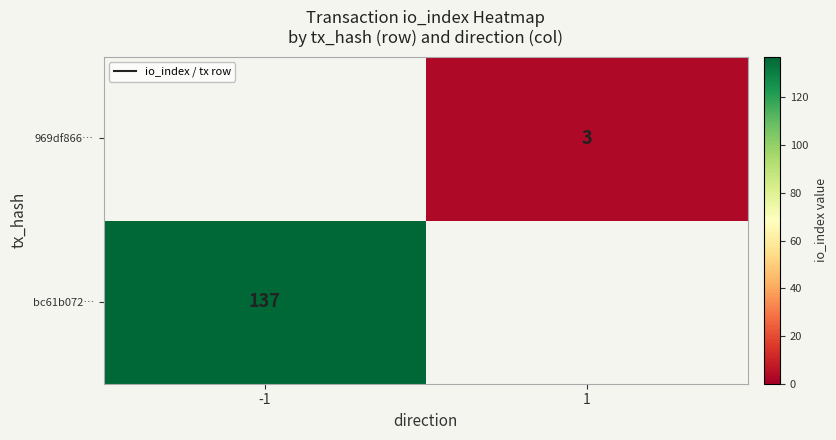

Is it true that 969df866… equals 4 at 1?

False